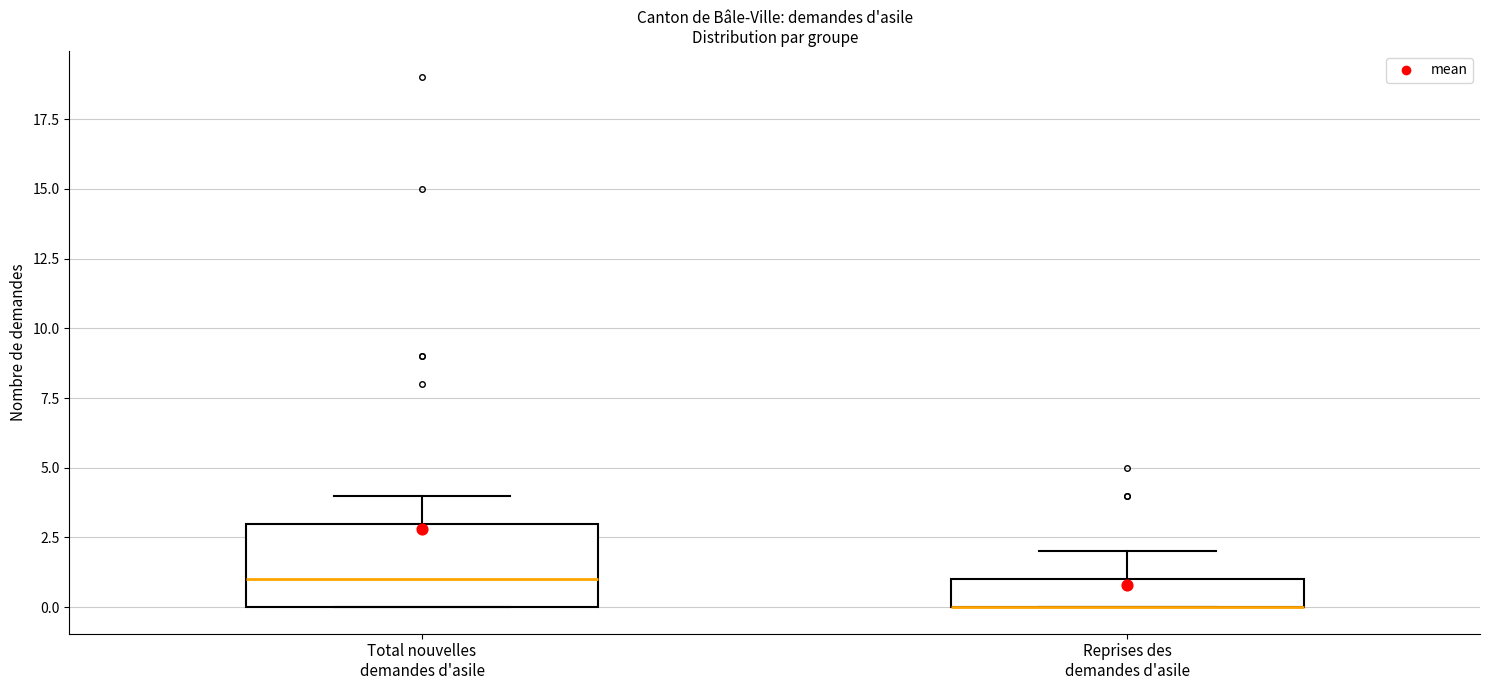

Where does the upper whisker of the box for Reprises des demandes d'asile end on the y-axis? The values are not printed on the chart, so give them approximately, as read against the axis.

2